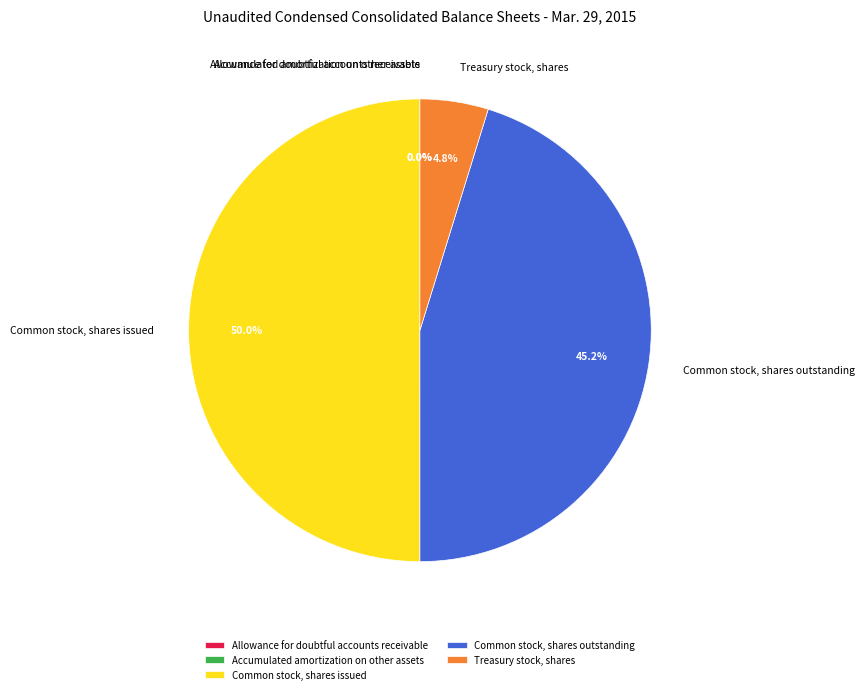

Does Treasury stock, shares account for over 50% of the chart?

No